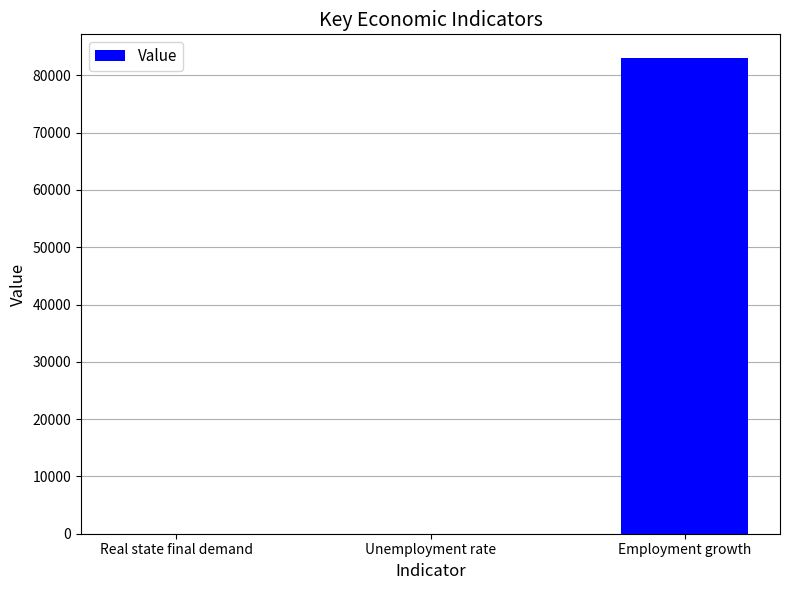

What is the greatest value displayed?

83000.0